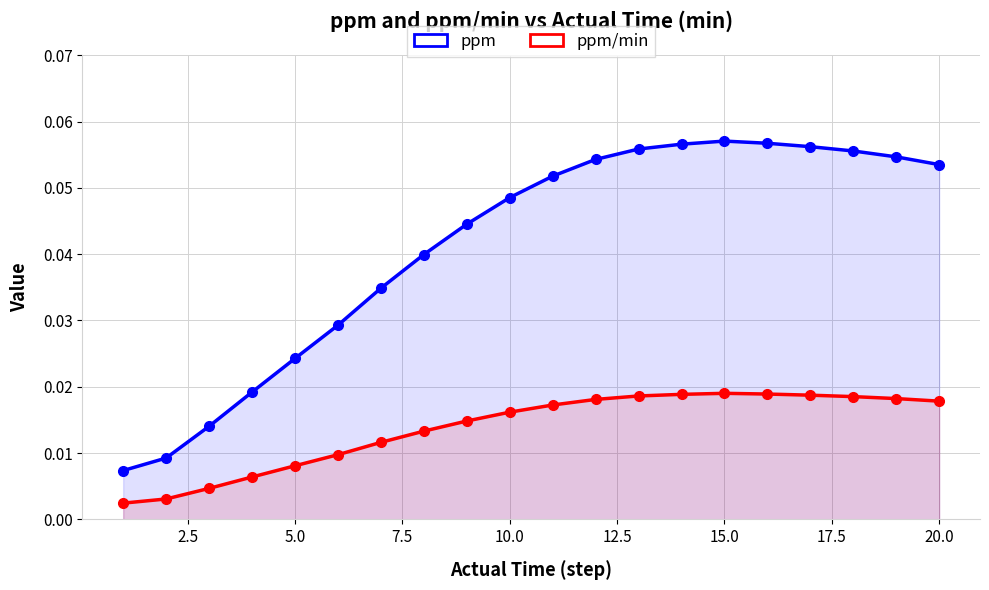

Is the value of ppm/min at 12 greater than the value of ppm at 0.0?

Yes